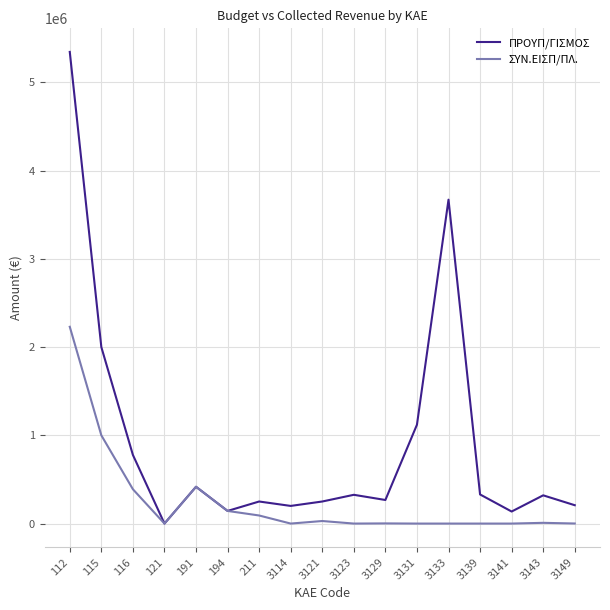

What is the difference between the highest and lowest values at 3123?

326000.0